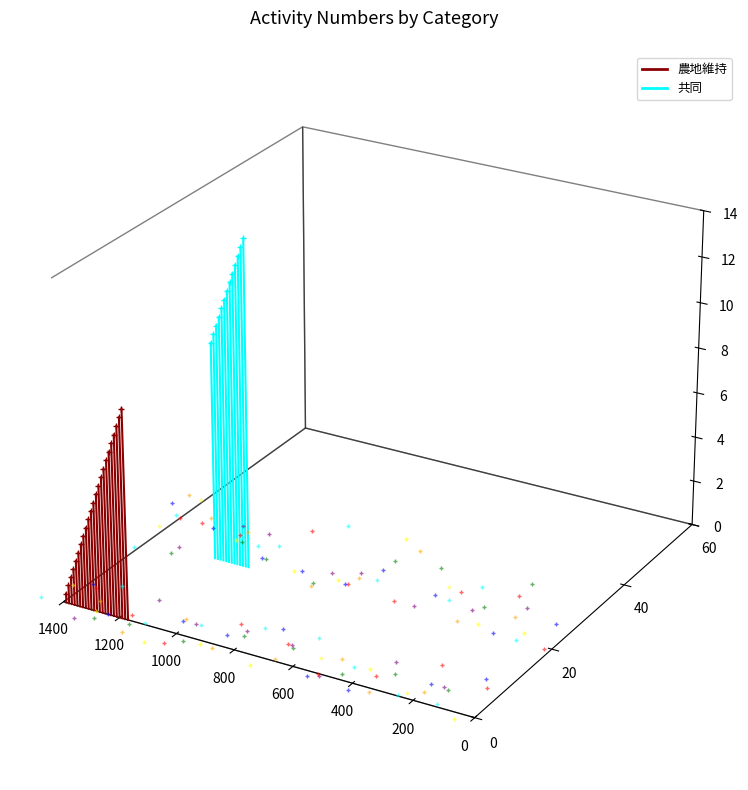

The 農地維持 series shows -0.0 at 0. True or false?

True